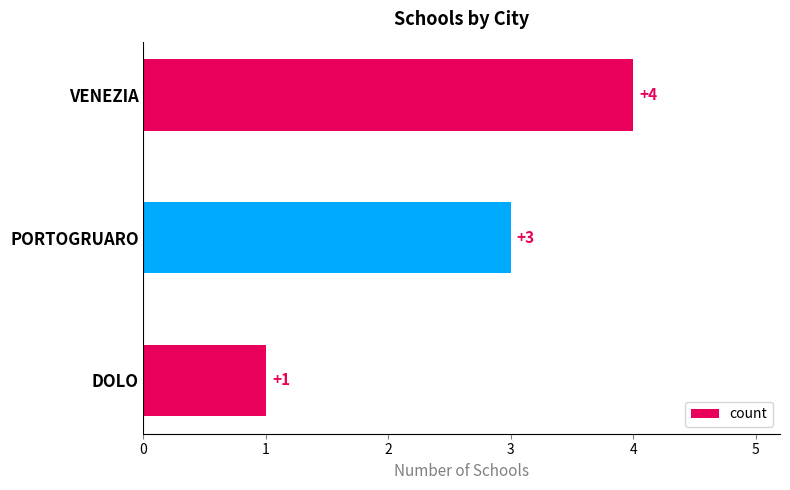

What is the value of the 1st bar from the top?

4